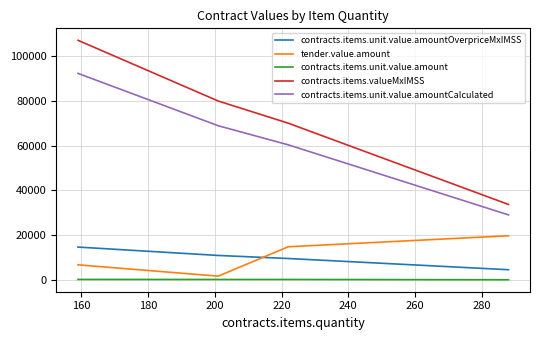

Which series has the widest spread of values?

contracts.items.valueMxIMSS